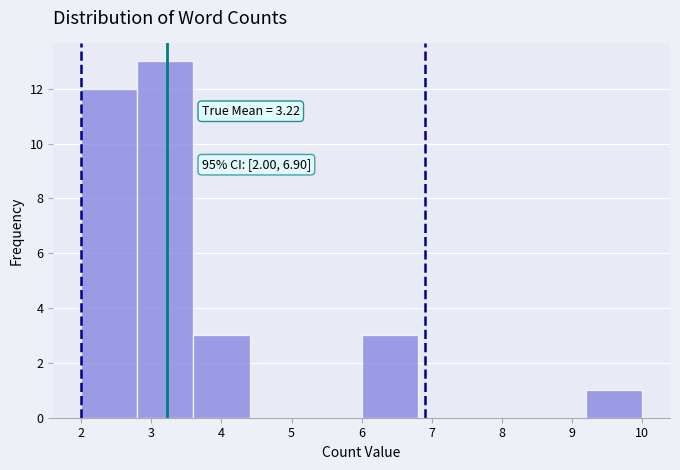

Over which range of the x-axis is the bar tallest?

2.8 to 3.6